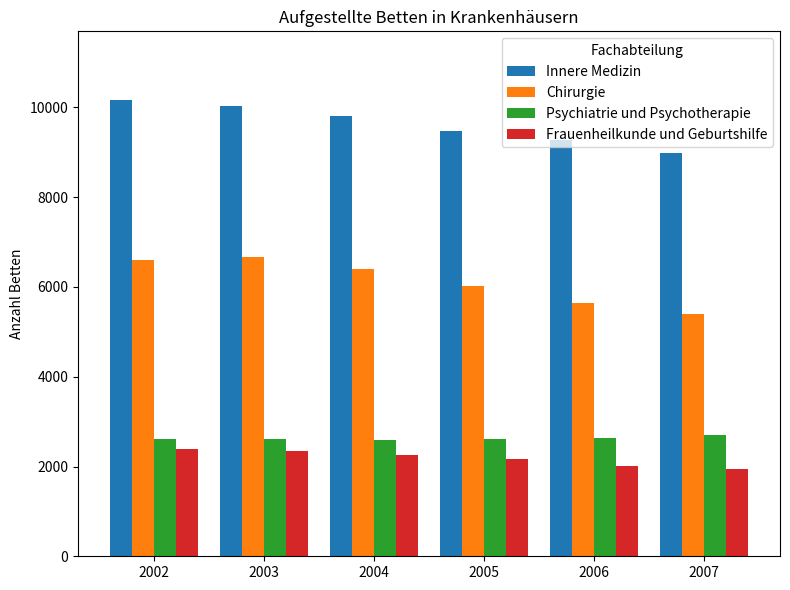

What is the spread (max minus min) of values at 2002?

7776